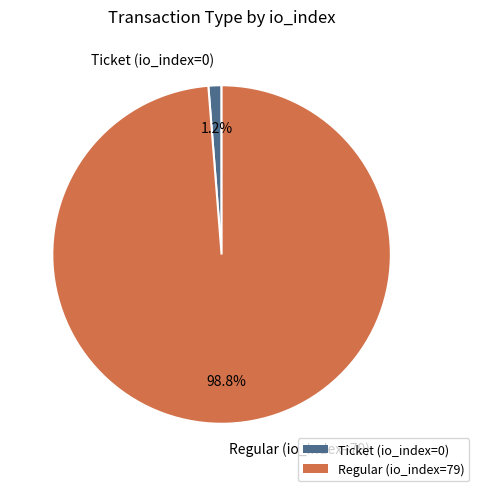

To the nearest percent, what is the difference between the largest and smallest slice percentages?

98%